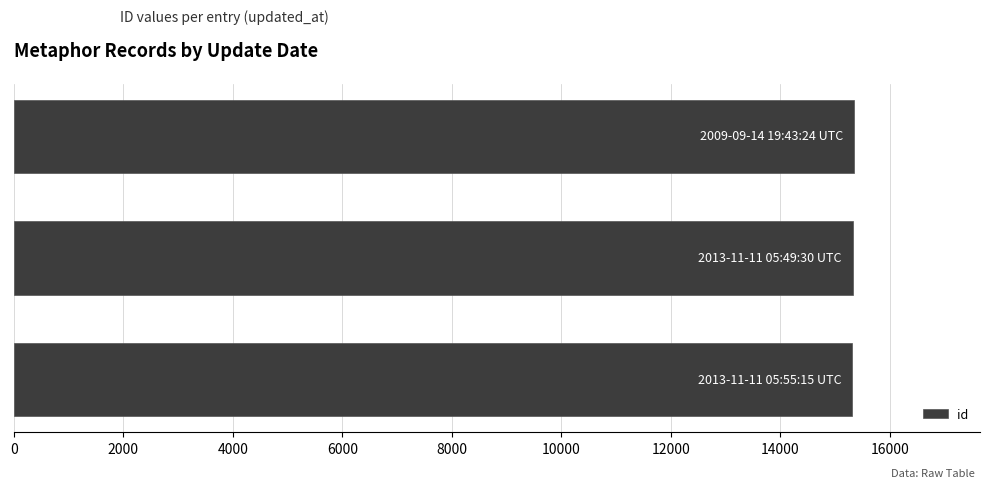

How many data points are less than 15322?

1